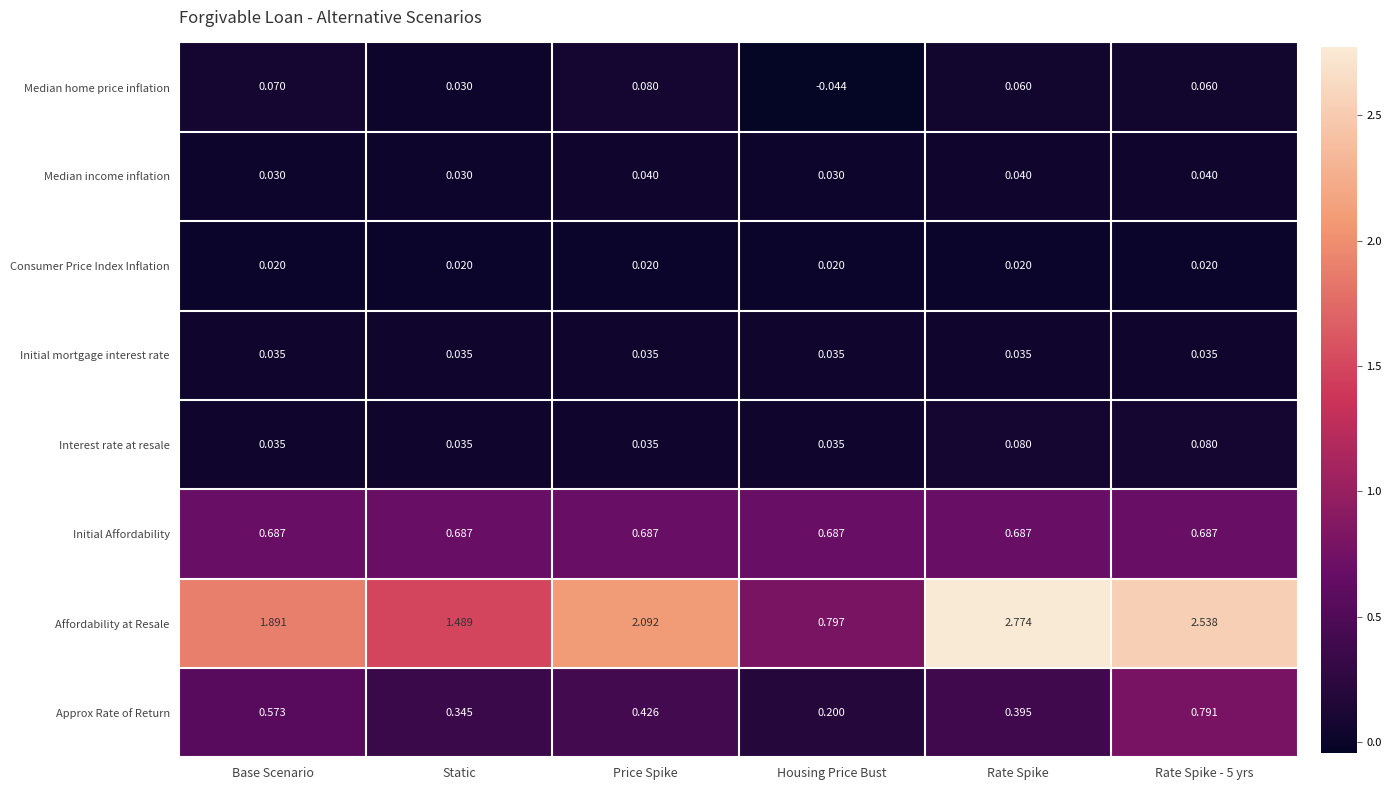

What is the total value across all series at Rate Spike?

4.1